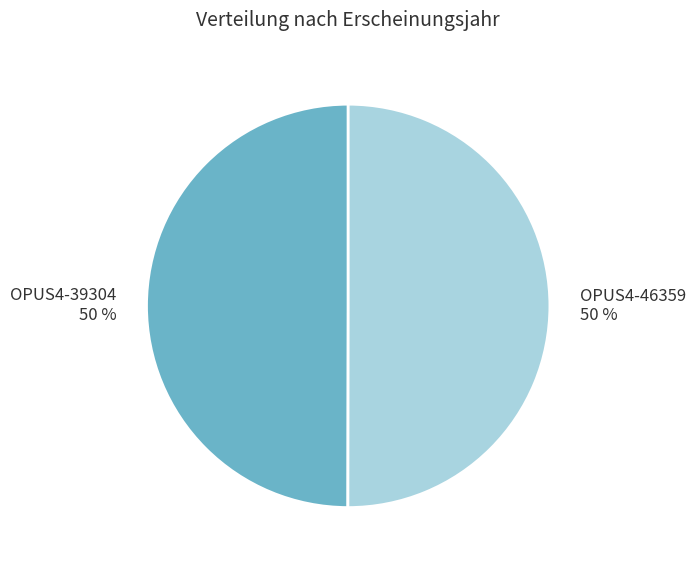

What percentage is the OPUS4-39304 slice, to the nearest percent?

50%